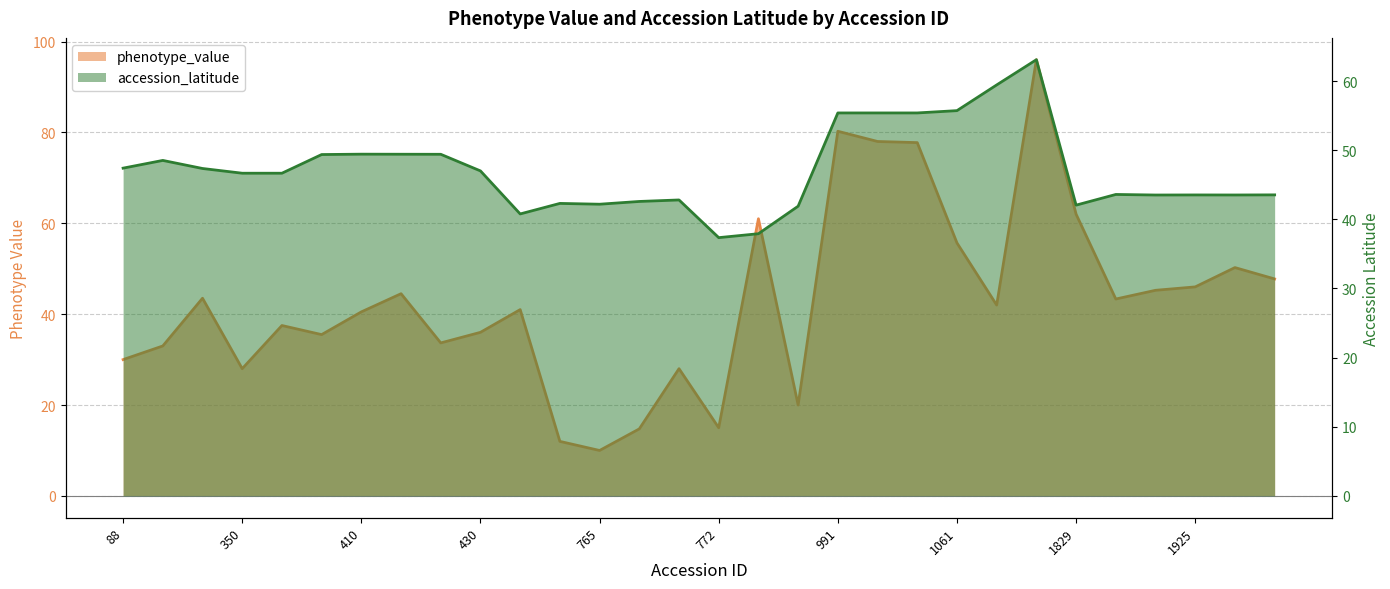

The phenotype_value series shows 33.0 at 108. True or false?

True